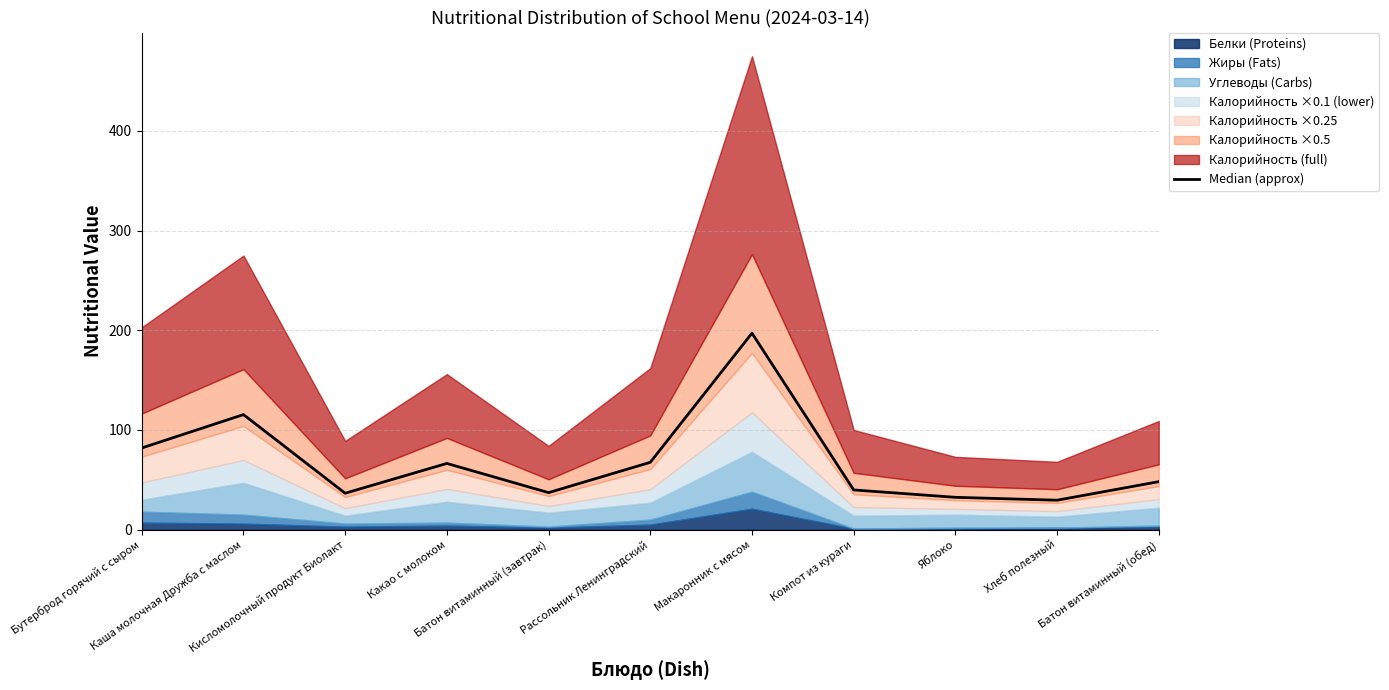

What is the smallest value displayed?

29.5